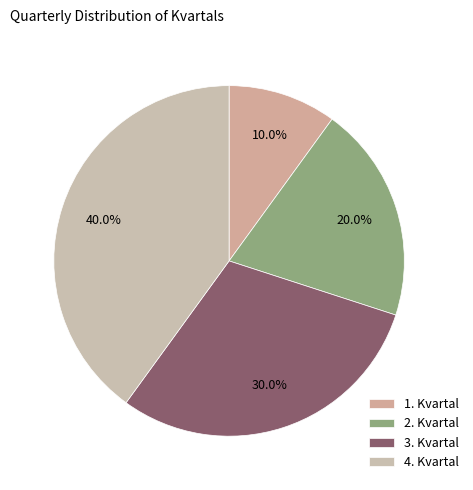

Rank the categories by value from lowest to highest.

1. Kvartal, 2. Kvartal, 3. Kvartal, 4. Kvartal